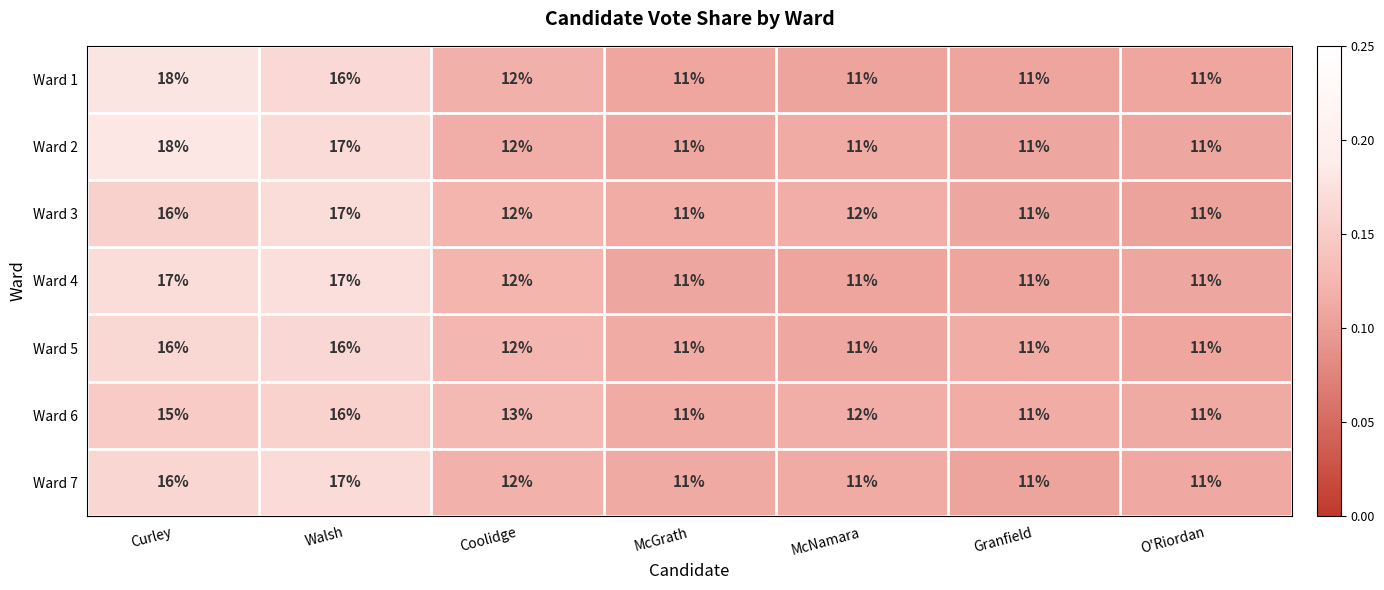

Is the value of Ward 5 at McGrath greater than the value of Ward 6 at McNamara?

No